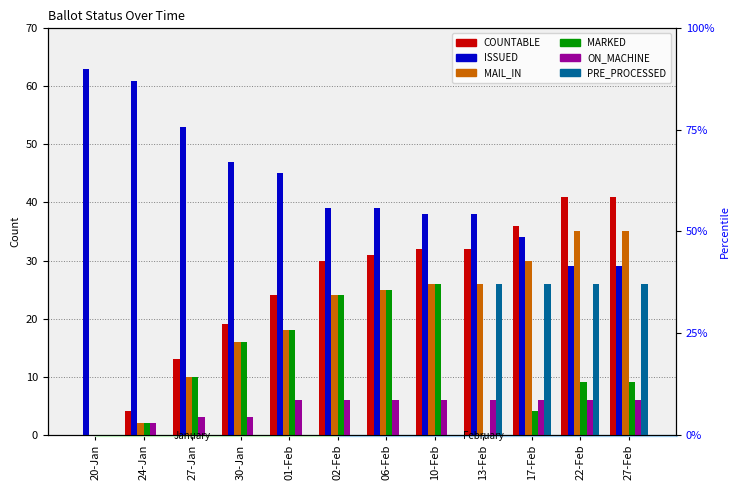

What is the sum of all ON_MACHINE values?

56